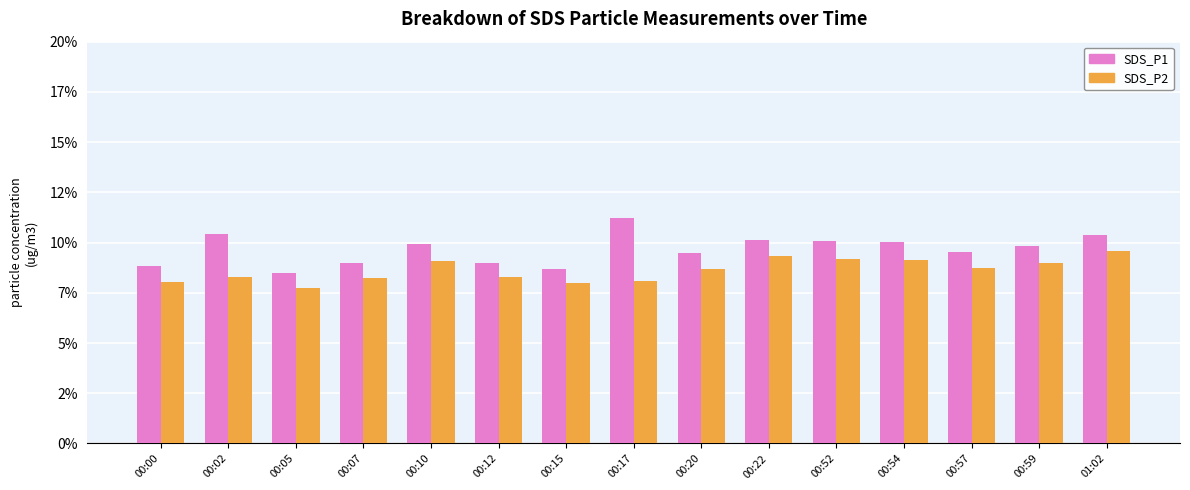

Is it true that SDS_P1 equals 4.8 at 00:10?

False